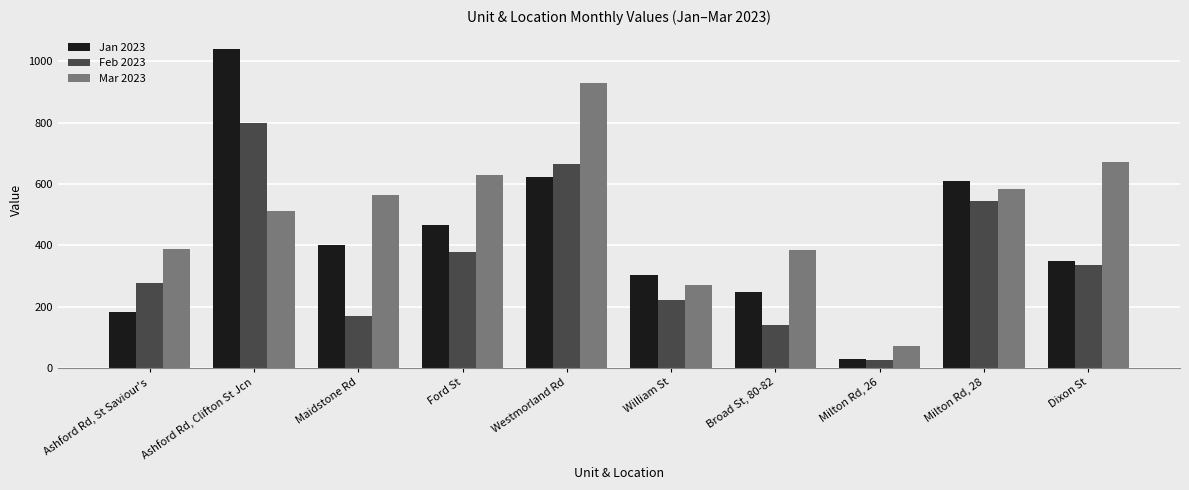

True or false: Mar 2023 has a value of 874.0 at Ashford Rd, Clifton St Jcn.

False